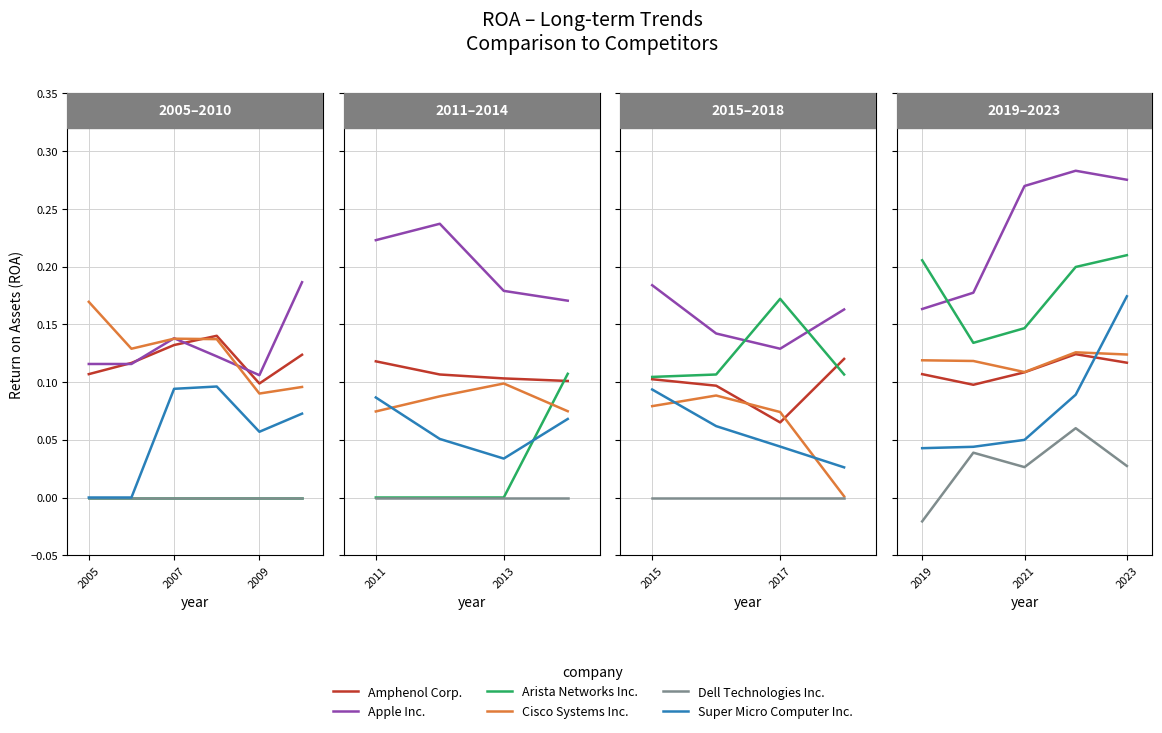

What is the difference between the highest and lowest values at 2019?

0.2